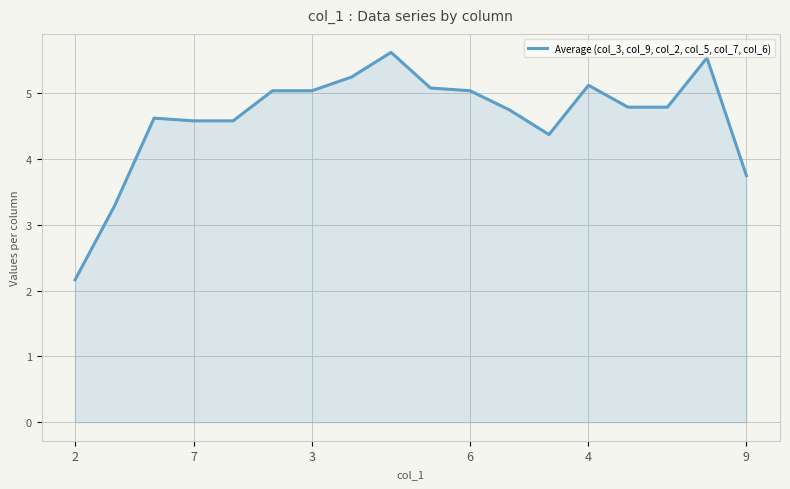

What is the greatest value displayed?

5.6